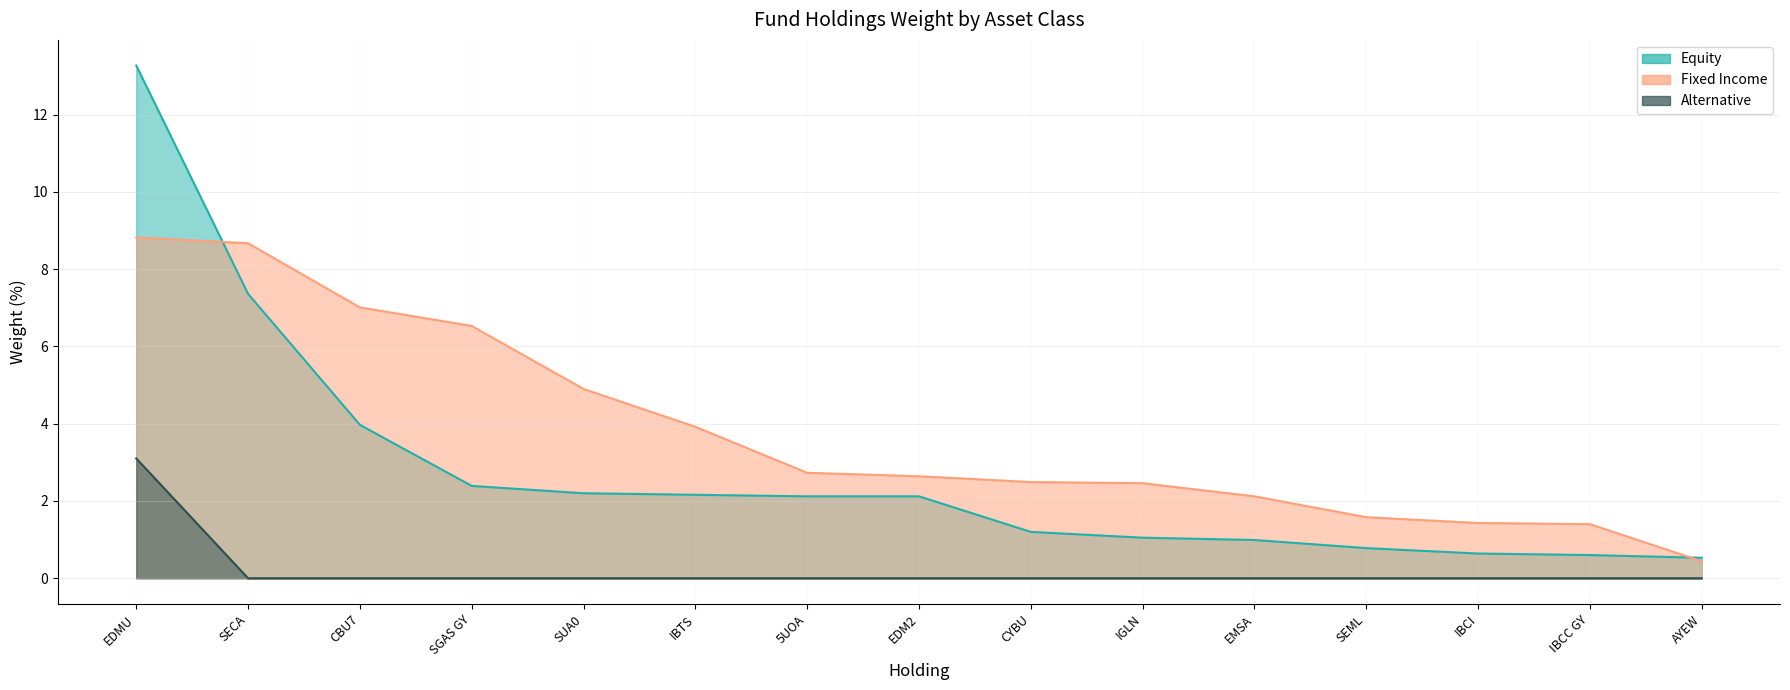

List the series in order of their overall mean, lowest first.

Alternative, Equity, Fixed Income